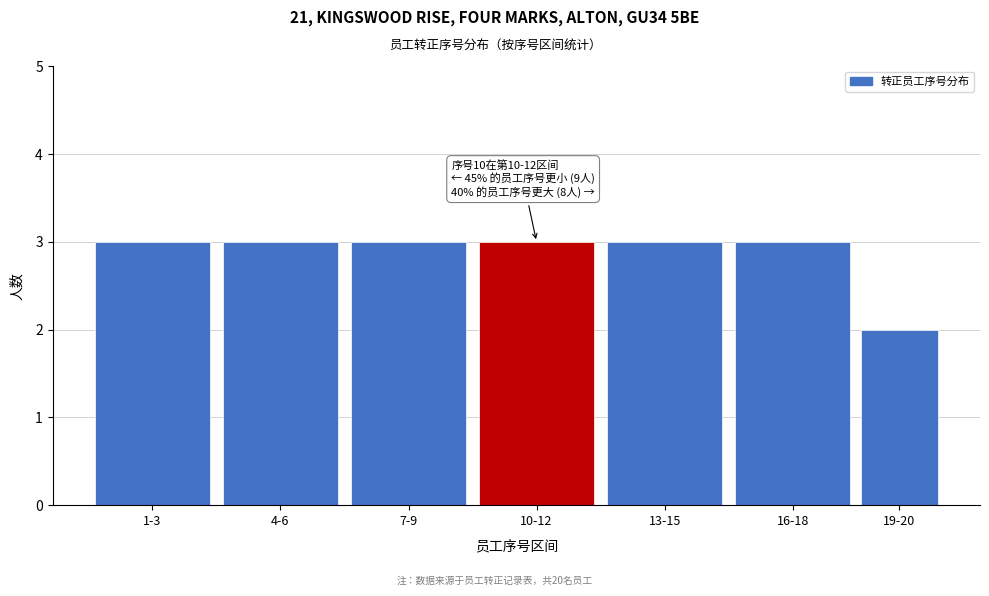

Reading left to right, list all the values displayed in this chart.

1-3=3	4-6=3	7-9=3	10-12=3	13-15=3	16-18=3	19-20=2